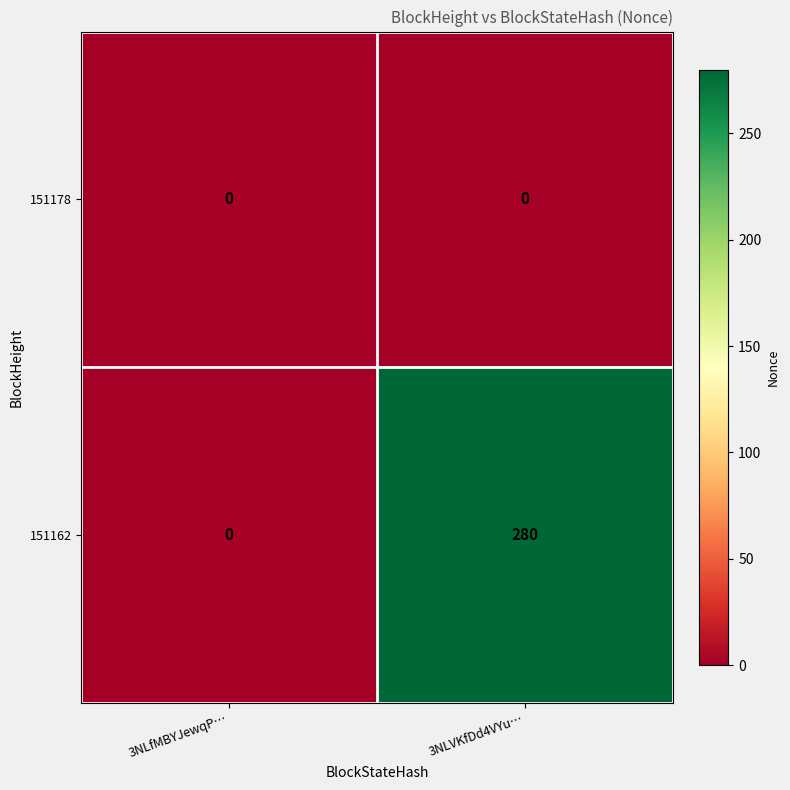

What is the highest value of the 151162 series?

280